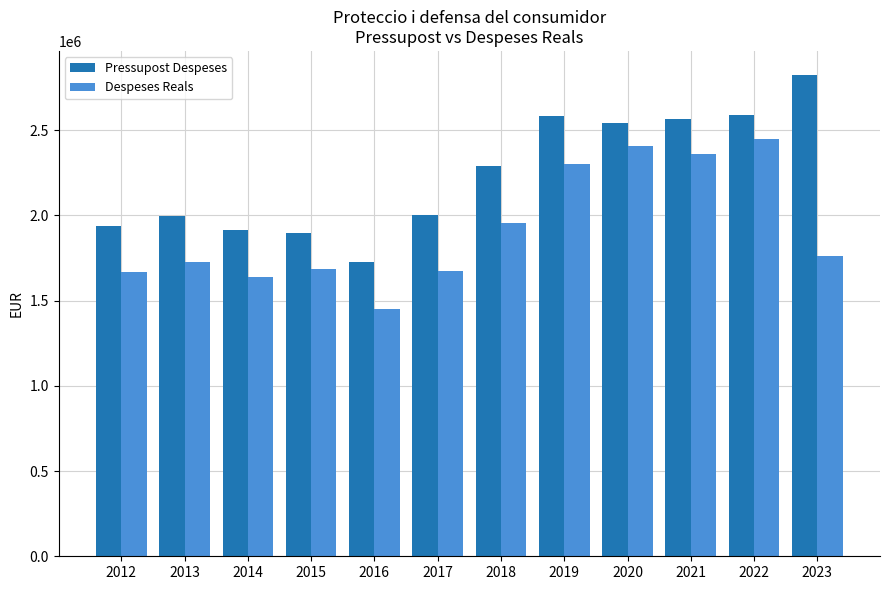

List the series in order of their overall mean, highest first.

Pressupost Despeses, Despeses Reals